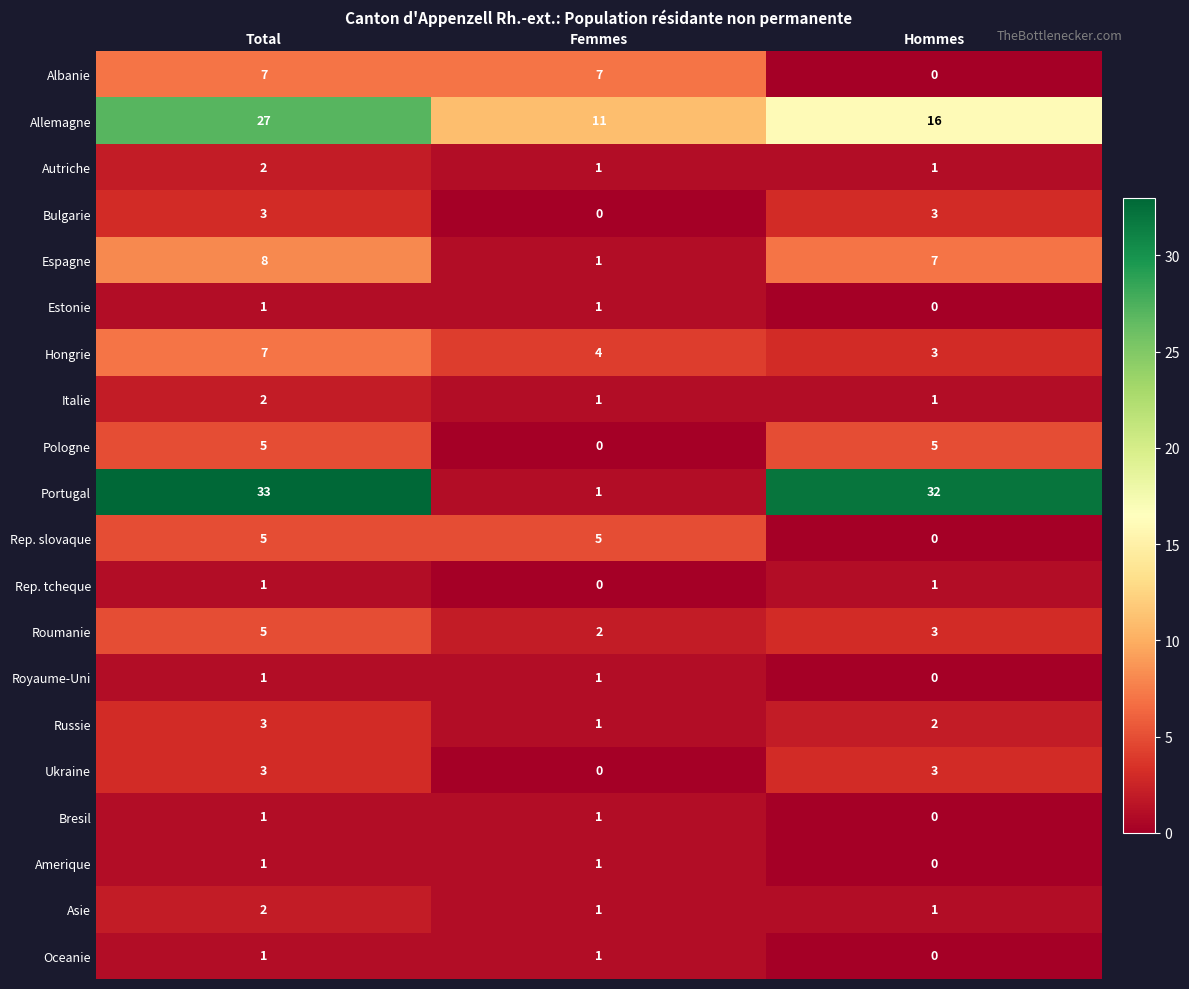

Which series has the largest total across all categories?

Portugal